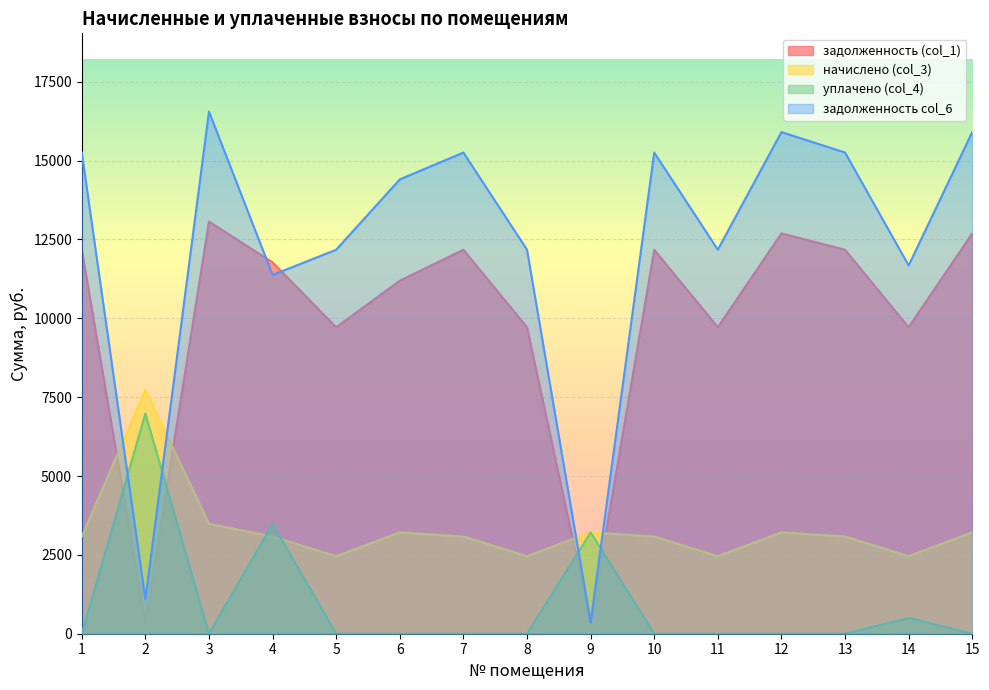

Does the chart display data point markers on the line(s)?

No